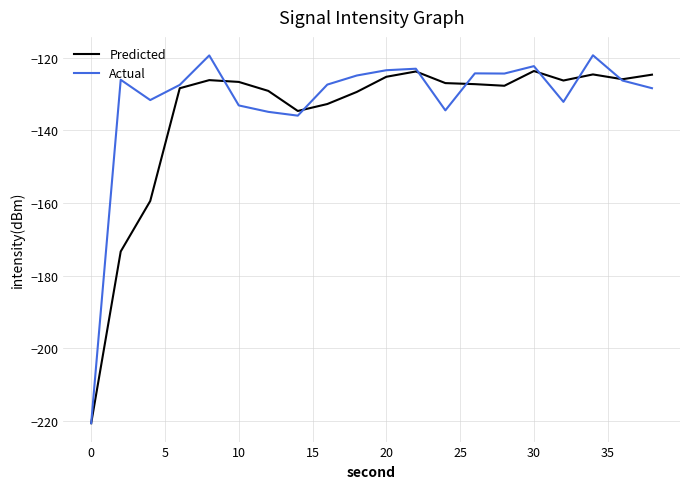

In Actual, how many points are higher than both neighbors (excluding endpoints)?

6